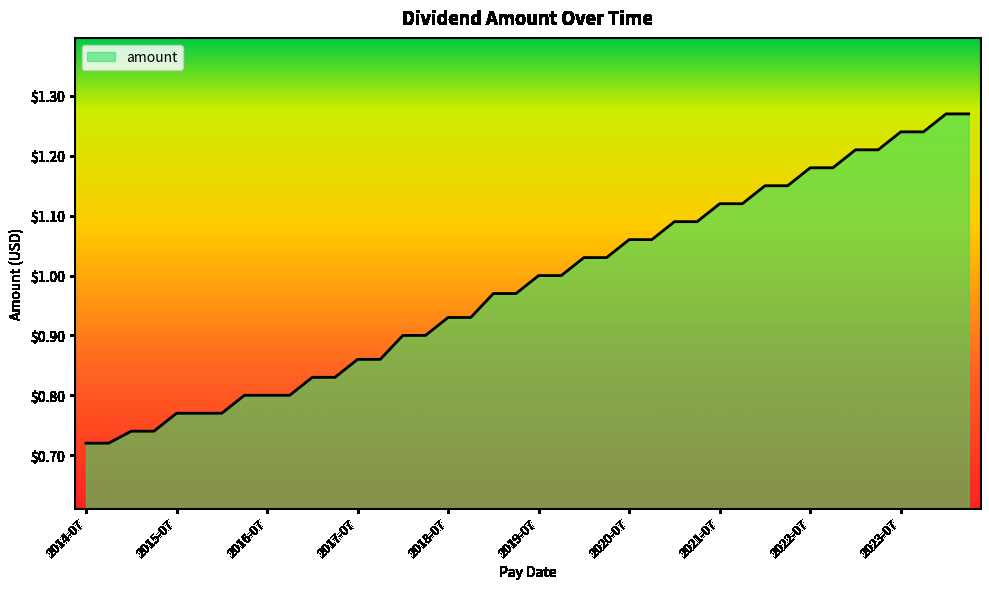

Is it true that the value at 2016-07 is 0.5?

False